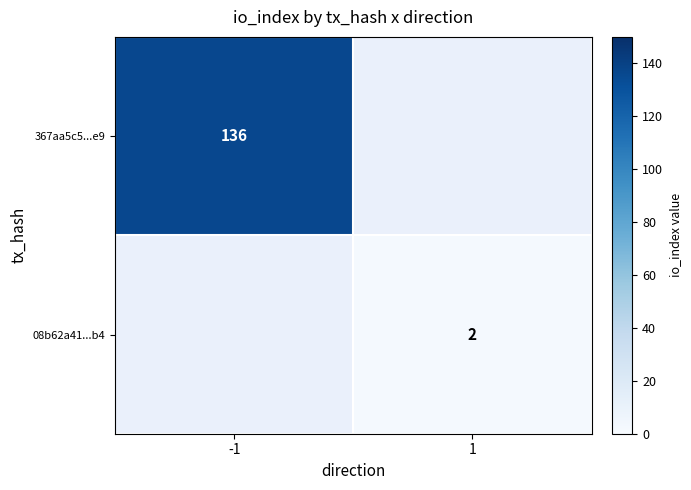

Is the value of 367aa5c5...e9 at -1 greater than the value of 08b62a41...b4 at 1?

Yes